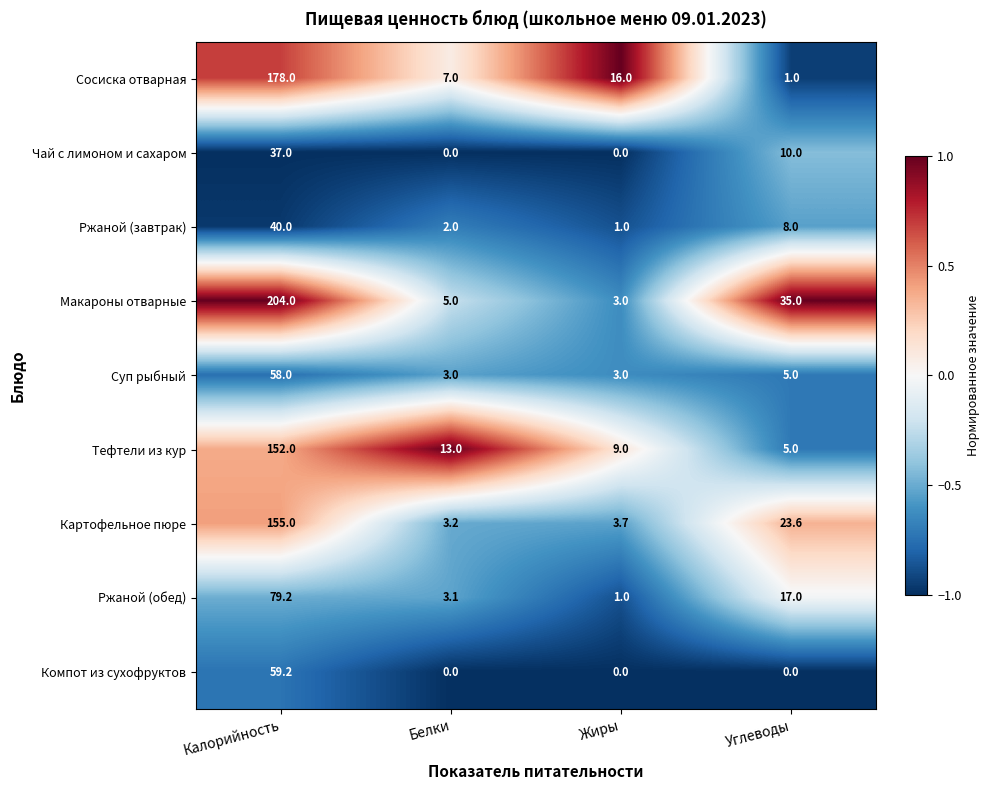

True or false: Тефтели из кур has a value of 152.0 at Калорийность.

True